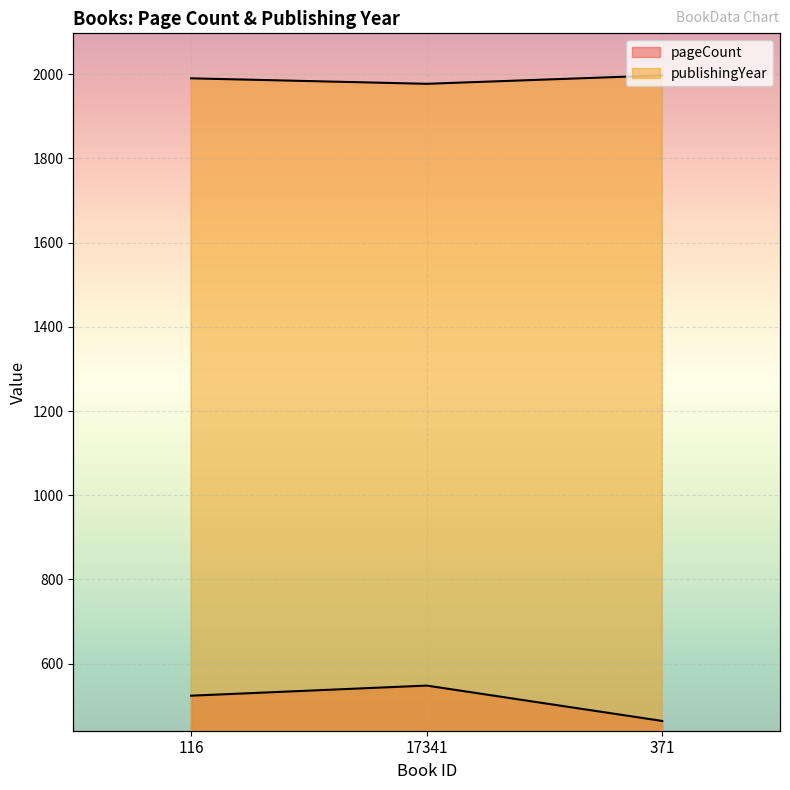

Reading left to right, what are all the values shown in this chart?

pageCount: 116=524	17341=548	371=464
publishingYear: 116=1990	17341=1977	371=1997